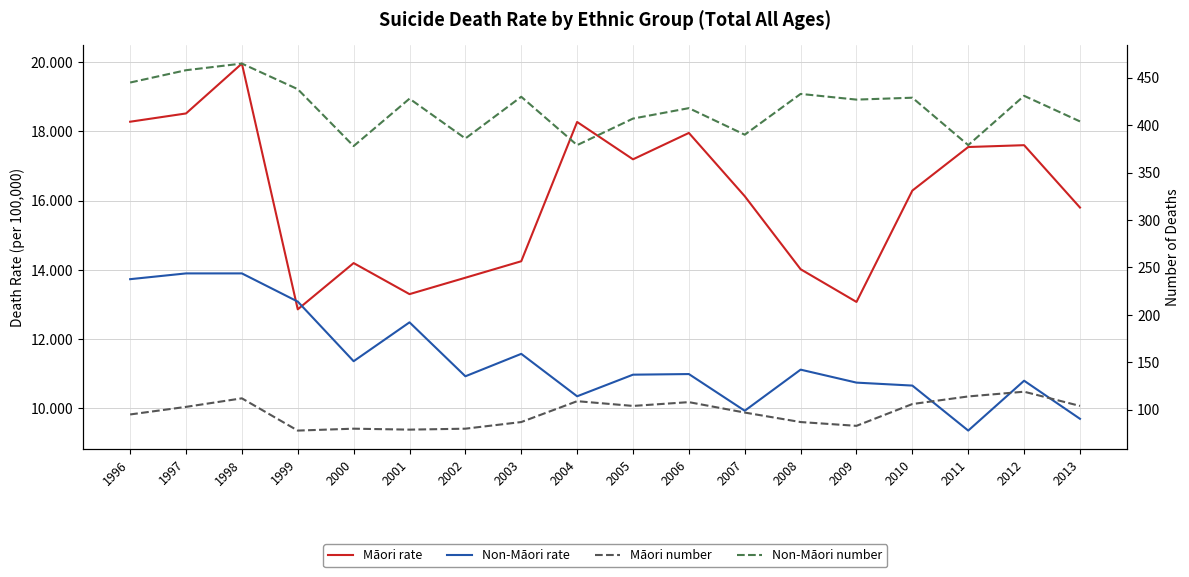

Reading left to right, what are all the values shown in this chart?

Māori rate: 1996=18.3	1997=18.5	1998=20.0	1999=12.9	2000=14.2	2001=13.3	2002=13.8	2003=14.2	2004=18.3	2005=17.2	2006=18.0	2007=16.1	2008=14.0	2009=13.1	2010=16.3	2011=17.5	2012=17.6	2013=15.8
Non-Māori rate: 1996=13.7	1997=13.9	1998=13.9	1999=13.1	2000=11.4	2001=12.5	2002=10.9	2003=11.6	2004=10.4	2005=11.0	2006=11.0	2007=9.9	2008=11.1	2009=10.7	2010=10.7	2011=9.4	2012=10.8	2013=9.7
Māori number: 1996=95.0	1997=103.0	1998=112.0	1999=78.0	2000=80.0	2001=79.0	2002=80.0	2003=87.0	2004=109.0	2005=104.0	2006=108.0	2007=97.0	2008=87.0	2009=83.0	2010=106.0	2011=114.0	2012=119.0	2013=104.0
Non-Māori number: 1996=445.0	1997=458.0	1998=465.0	1999=438.0	2000=378.0	2001=428.0	2002=386.0	2003=430.0	2004=379.0	2005=407.0	2006=418.0	2007=390.0	2008=433.0	2009=427.0	2010=429.0	2011=379.0	2012=431.0	2013=404.0